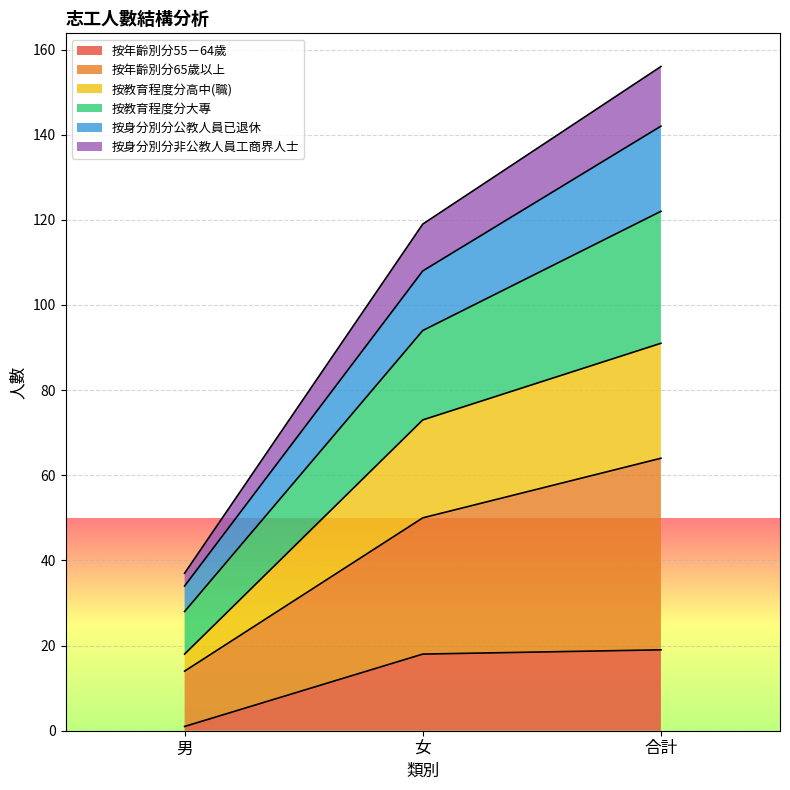

What is the total value across all series at 合計?

156